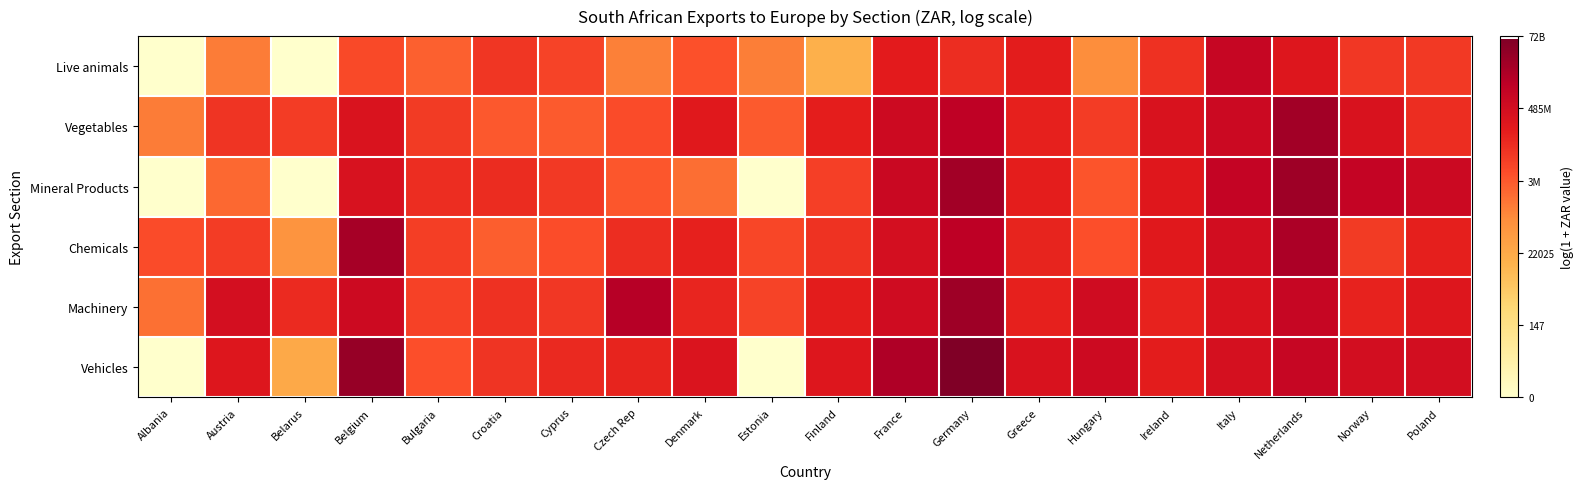

Between Ireland and Italy, which series saw the biggest shift?

Live animals